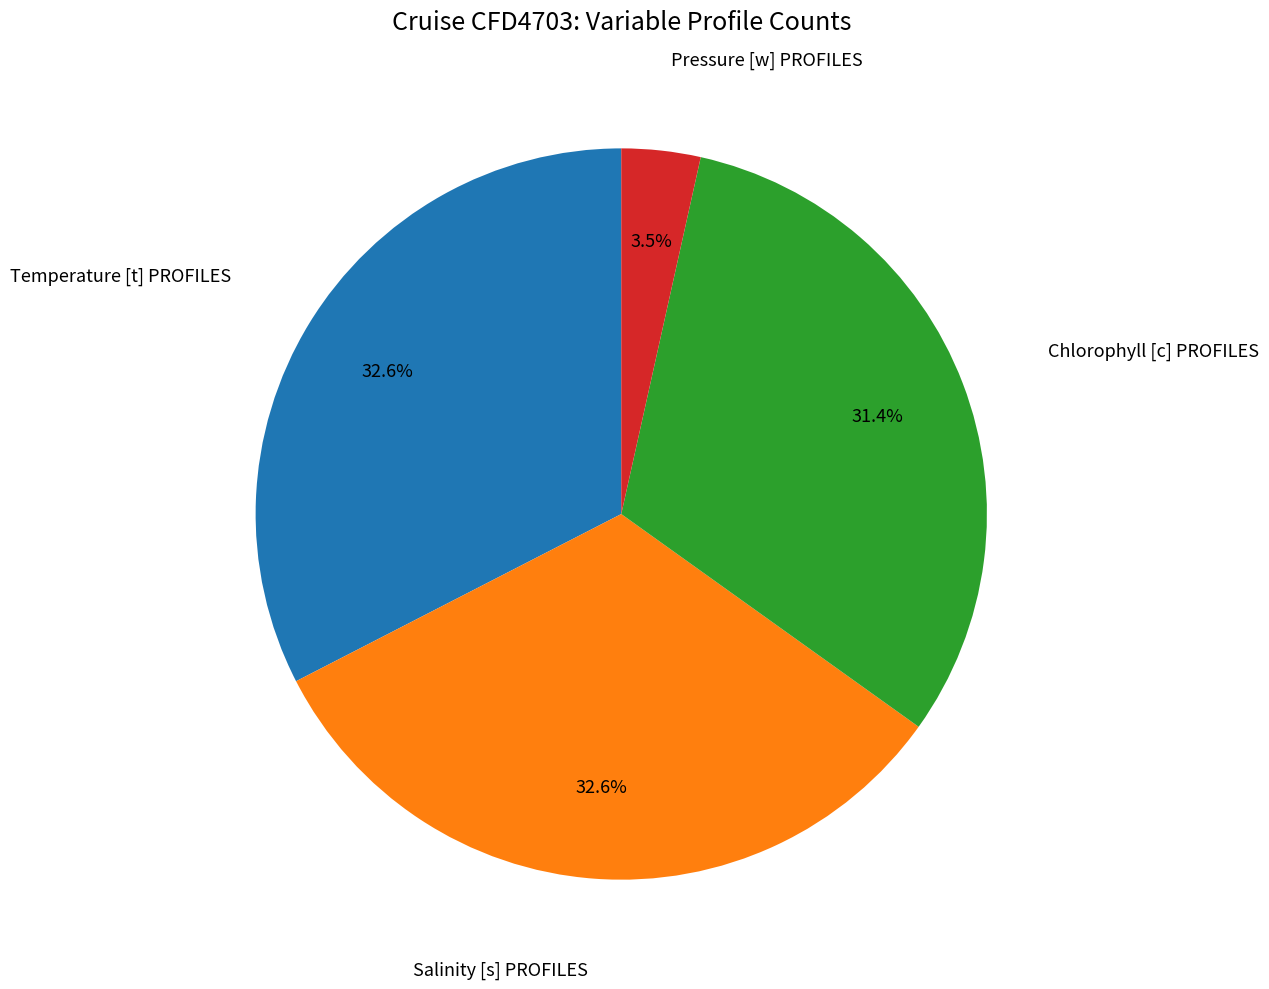

To the nearest percent, what is the combined percentage of Chlorophyll [c] PROFILES and Pressure [w] PROFILES?

35%